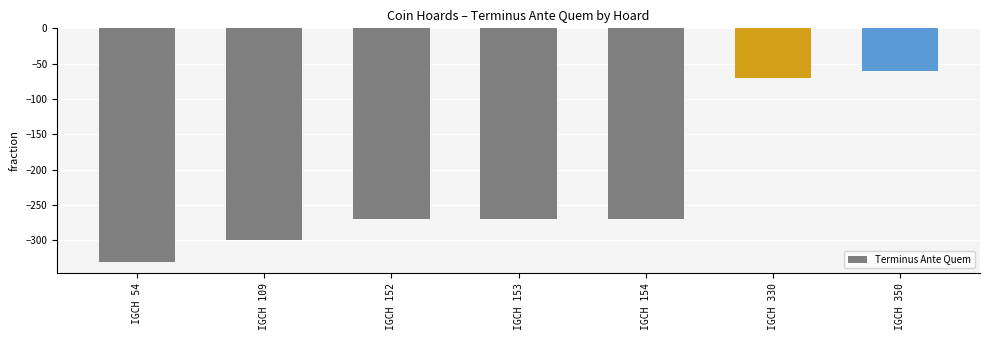

Are the bars grouped side by side (vs. stacked)?

No